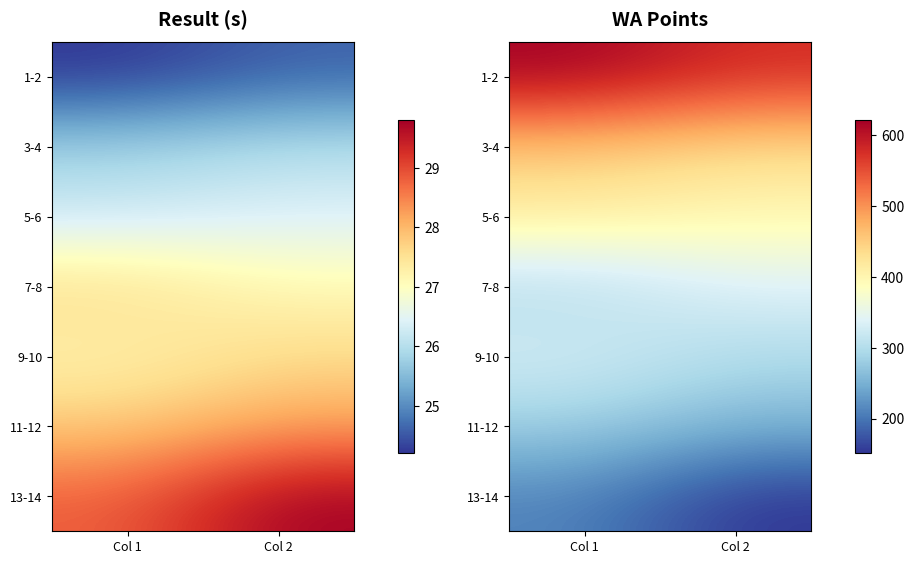

List the series in order of their peak value, lowest first.

13-14, 11-12, 9-10, 7-8, 5-6, 3-4, 1-2